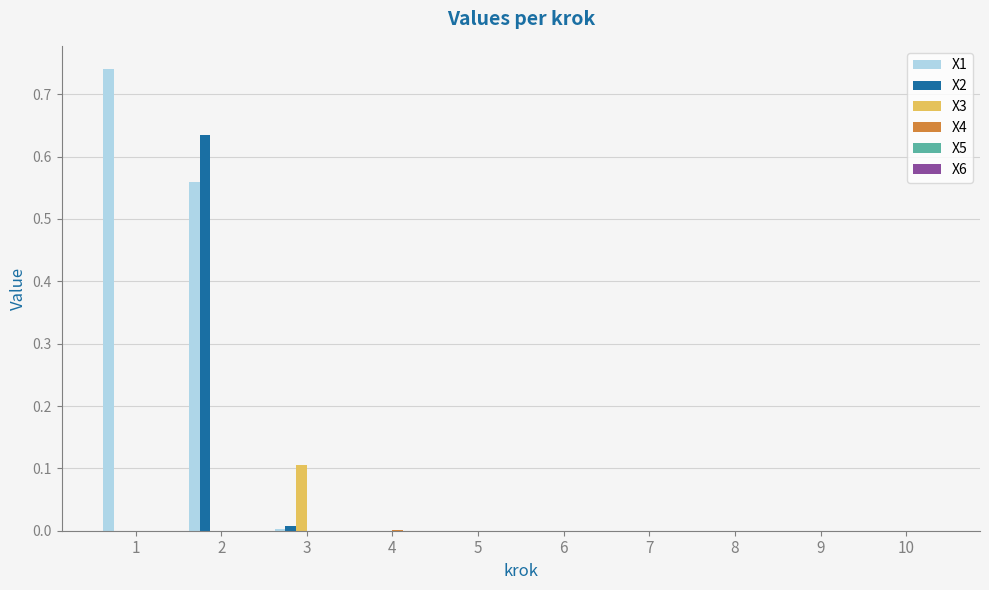

Which series has the largest total across all categories?

X1